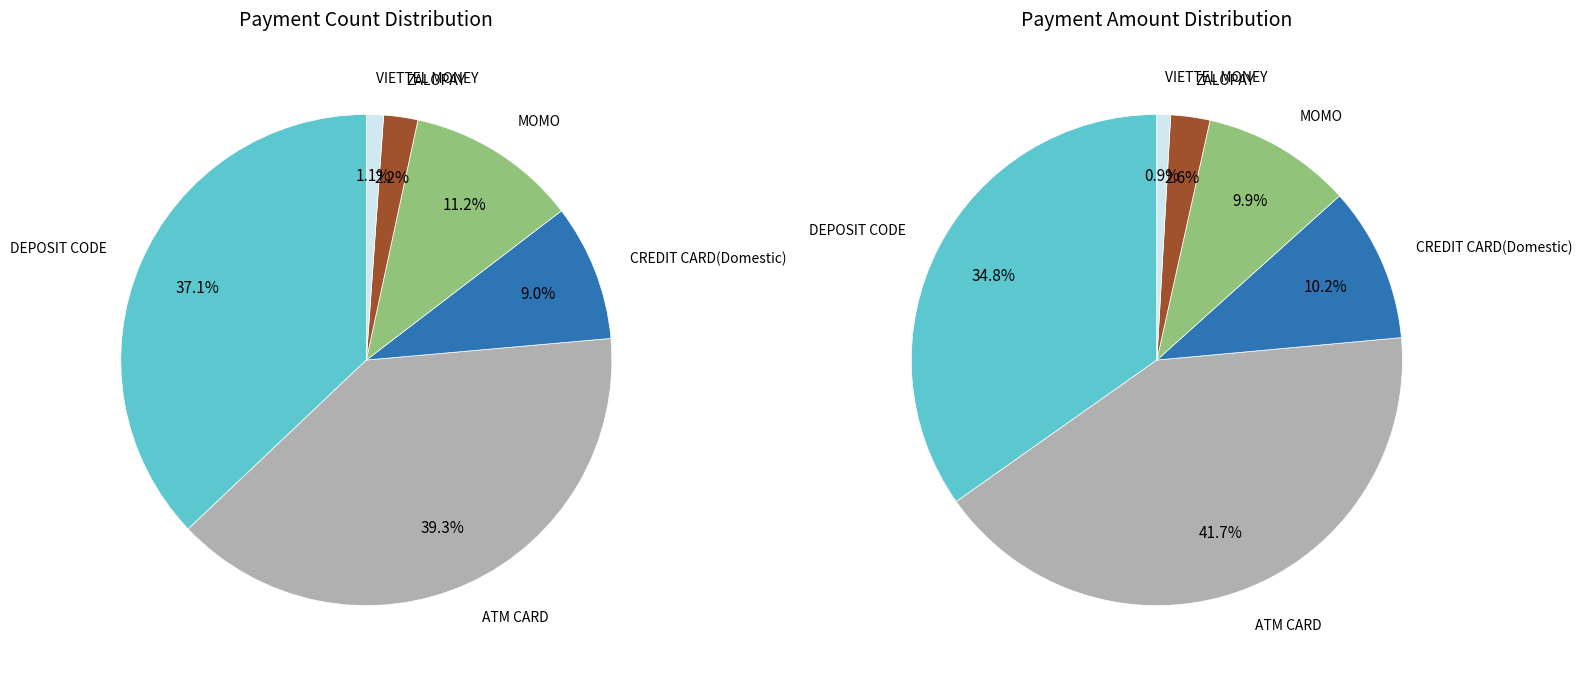

To the nearest percent, what portion does ZALOPAY represent?

2%